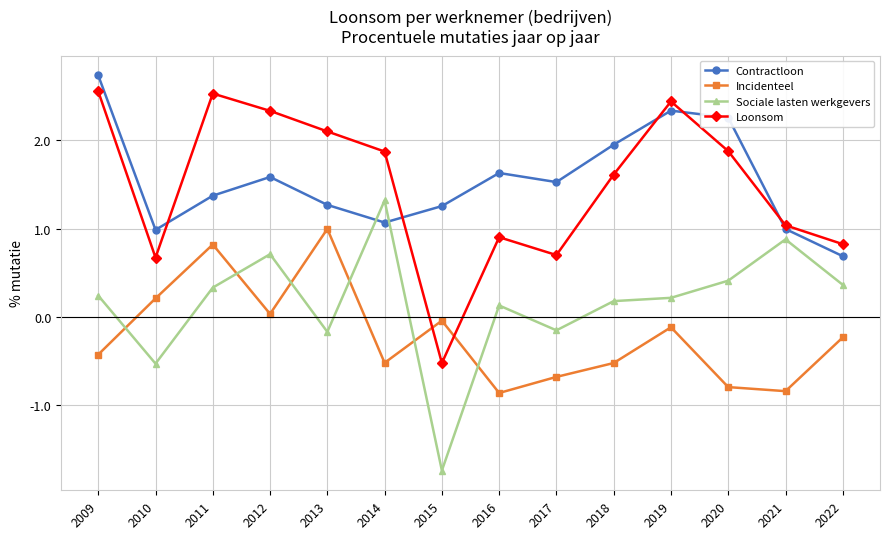

How many values in Sociale lasten werkgevers are below zero?

4